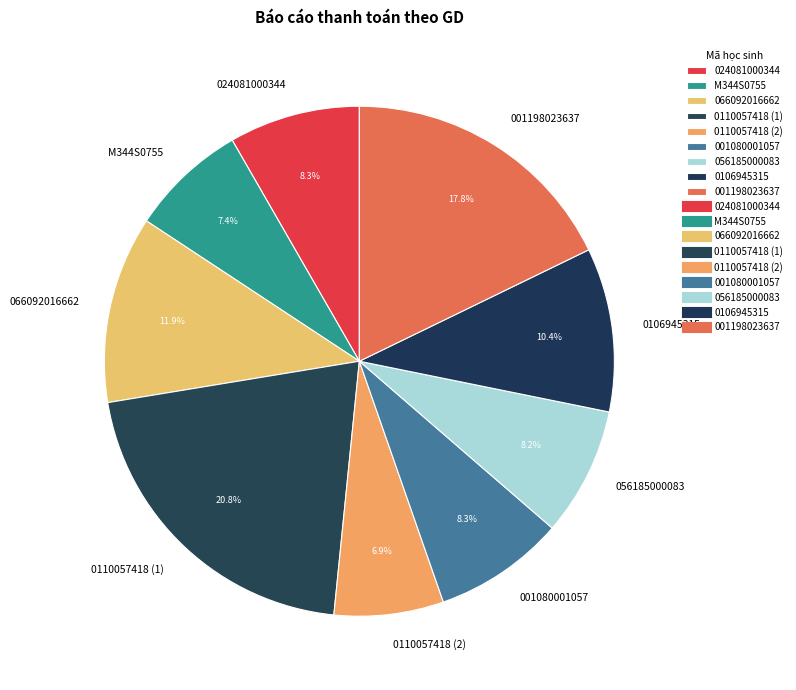

Which has a higher value, 066092016662 or 024081000344?

066092016662